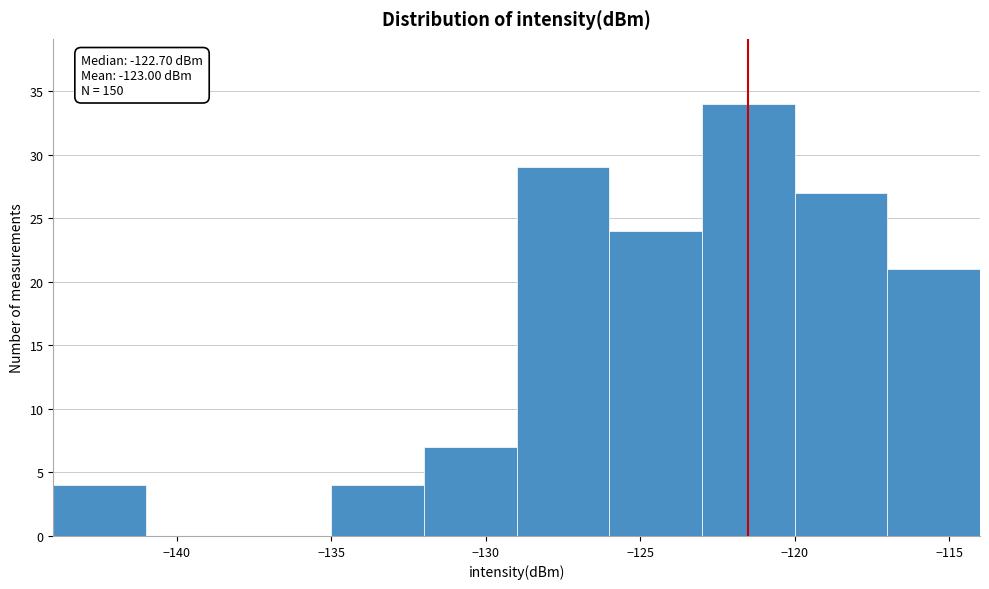

Which range on the x-axis has the tallest bar?

-123 to -120